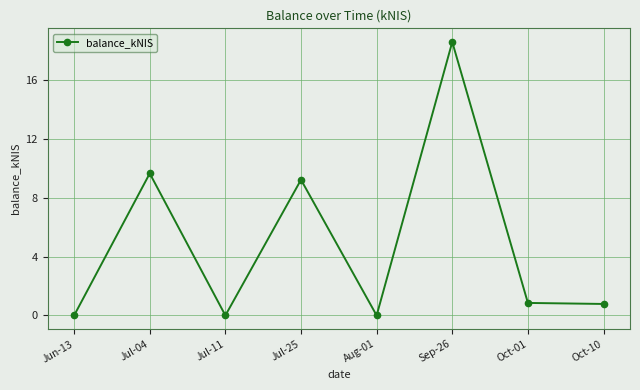

At which category does the data reach its first local peak?

Jul-04